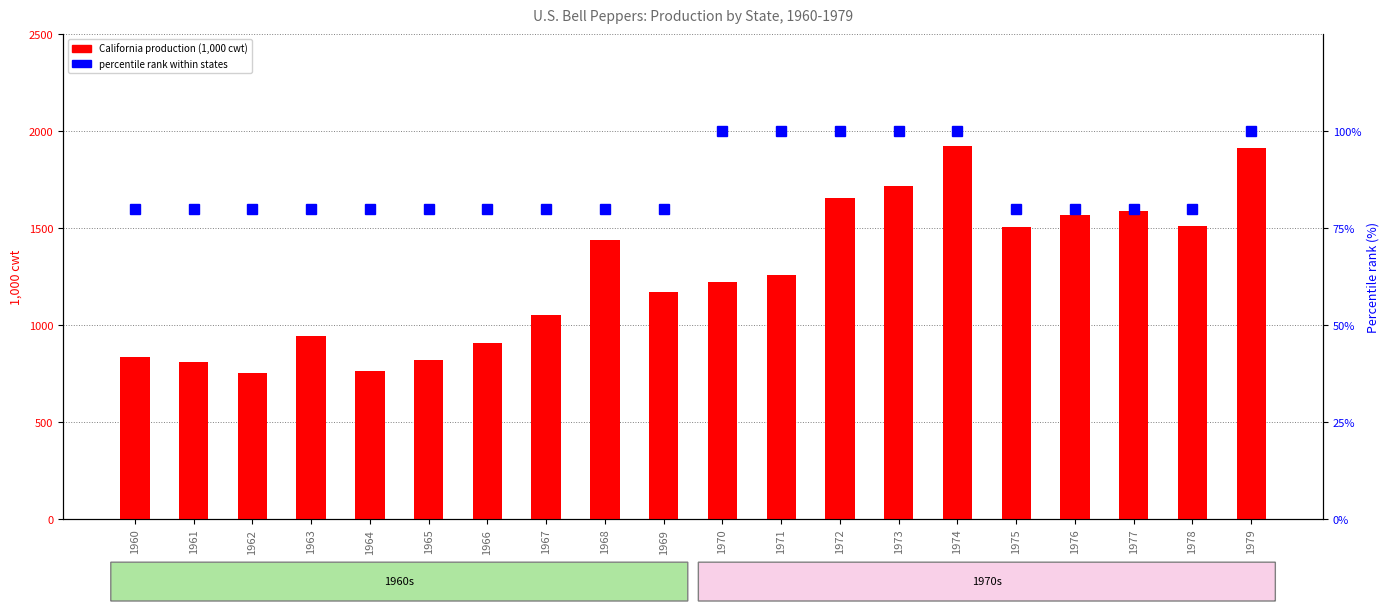

Reading right to left, list all the values displayed in this chart.

California production: 1917	1515	1589	1568	1508	1923	1721	1659	1258	1224	1170	1440	1056	908	822	765	945	756	810	840
percentile rank within states: 100	80	80	80	80	100	100	100	100	100	80	80	80	80	80	80	80	80	80	80